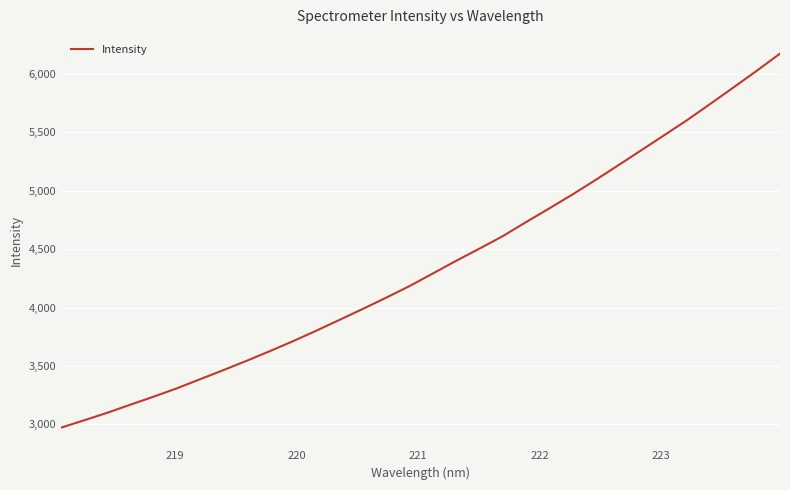

How many lines are shown in the chart?

1